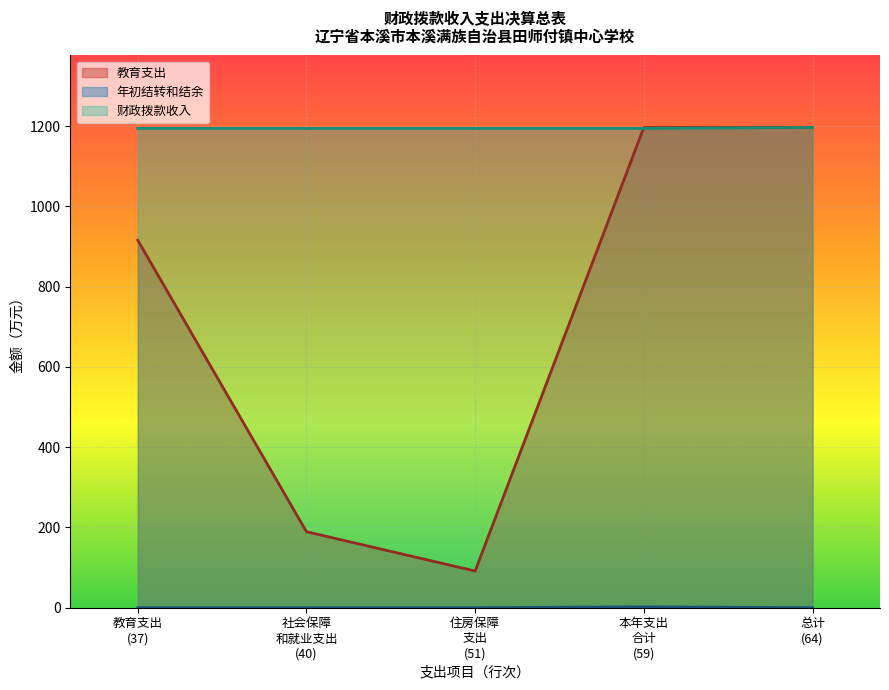

True or false: 社会保障和就业支出 and 教育支出 intersect in this chart.

False